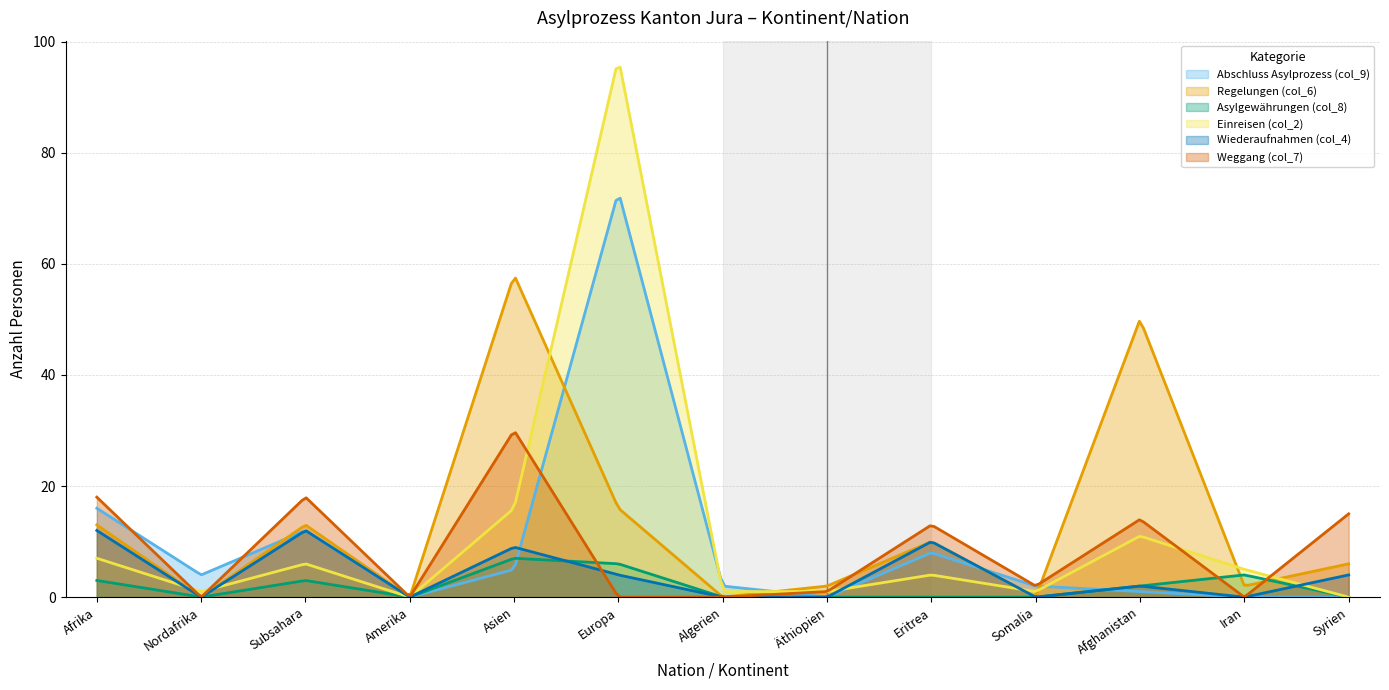

Which series has the largest total across all categories?

Regelungen (col_6)